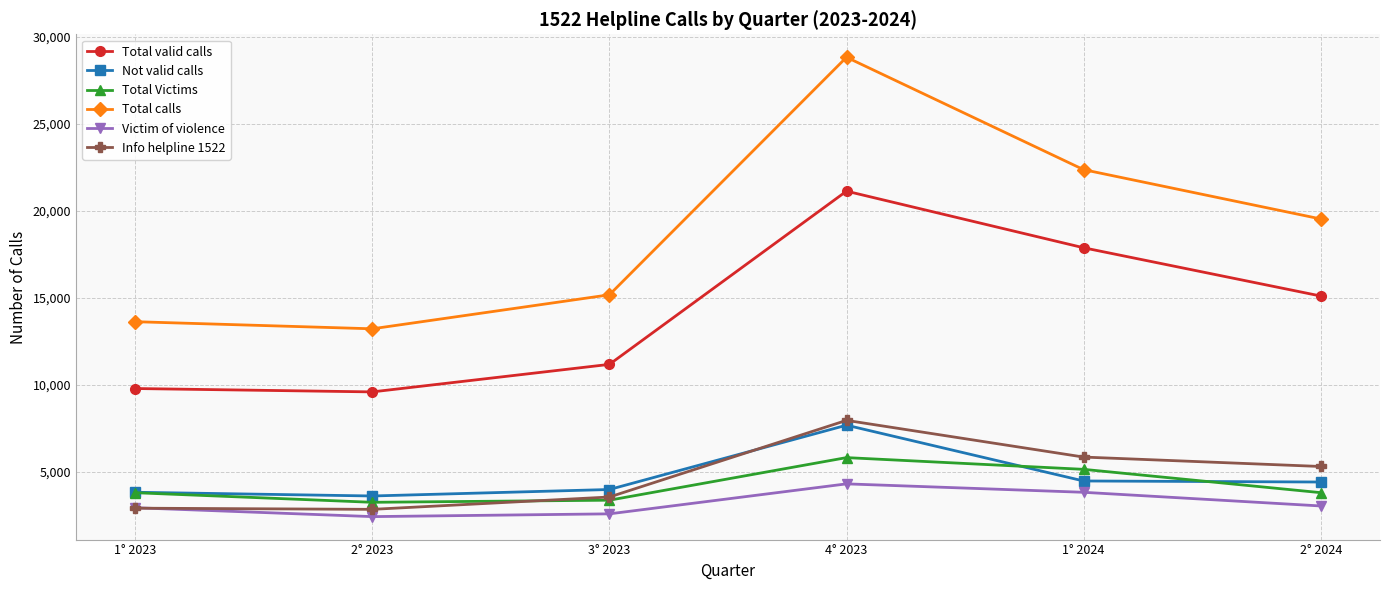

The Not valid calls series shows 12222 at 4° 2023. True or false?

False